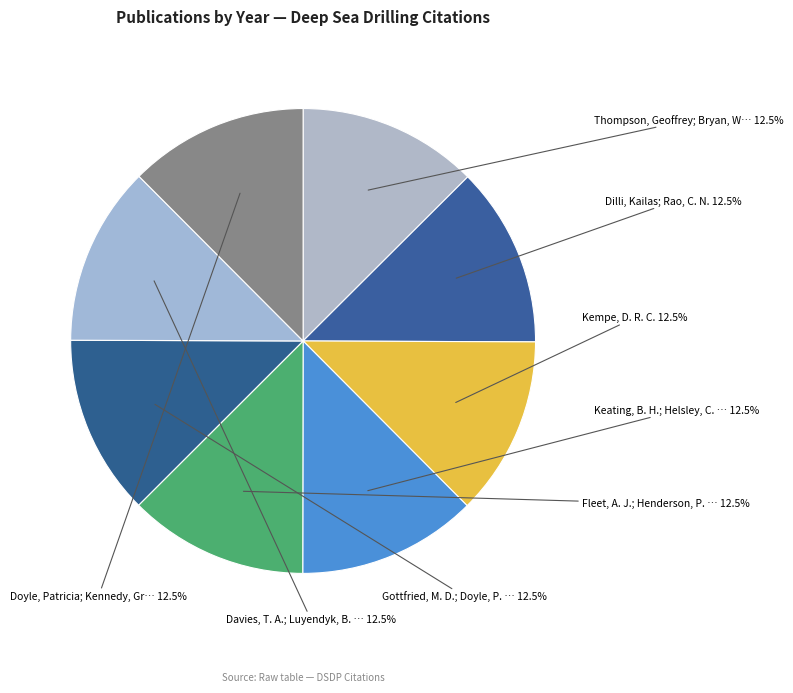

What is the smallest slice in the pie chart?

Kempe, D. R. C.